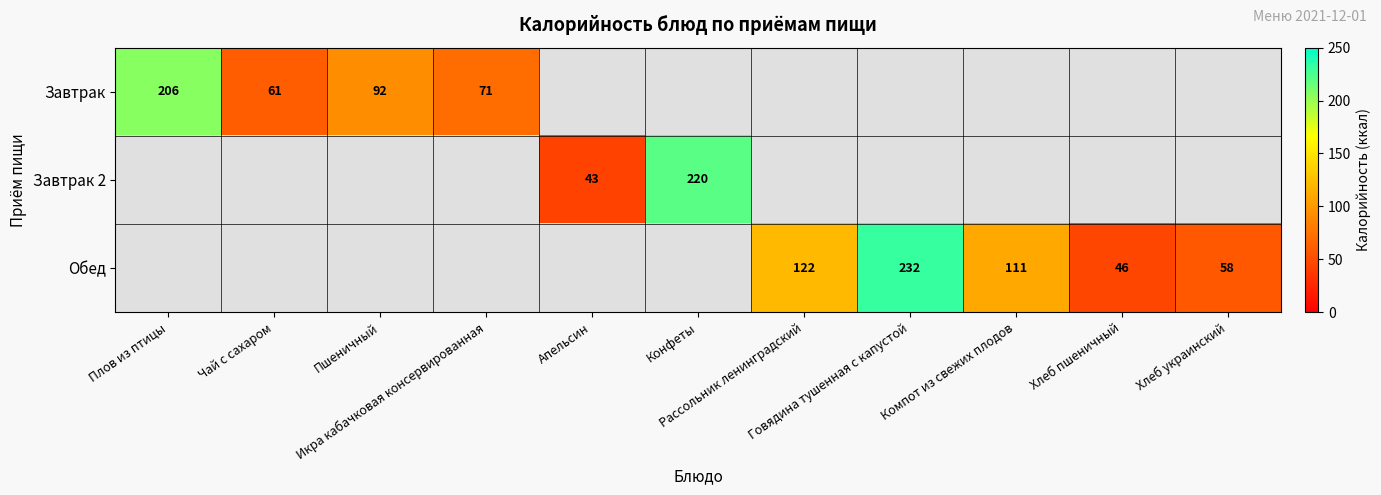

Which label corresponds to the smallest value in the chart?

Апельсин